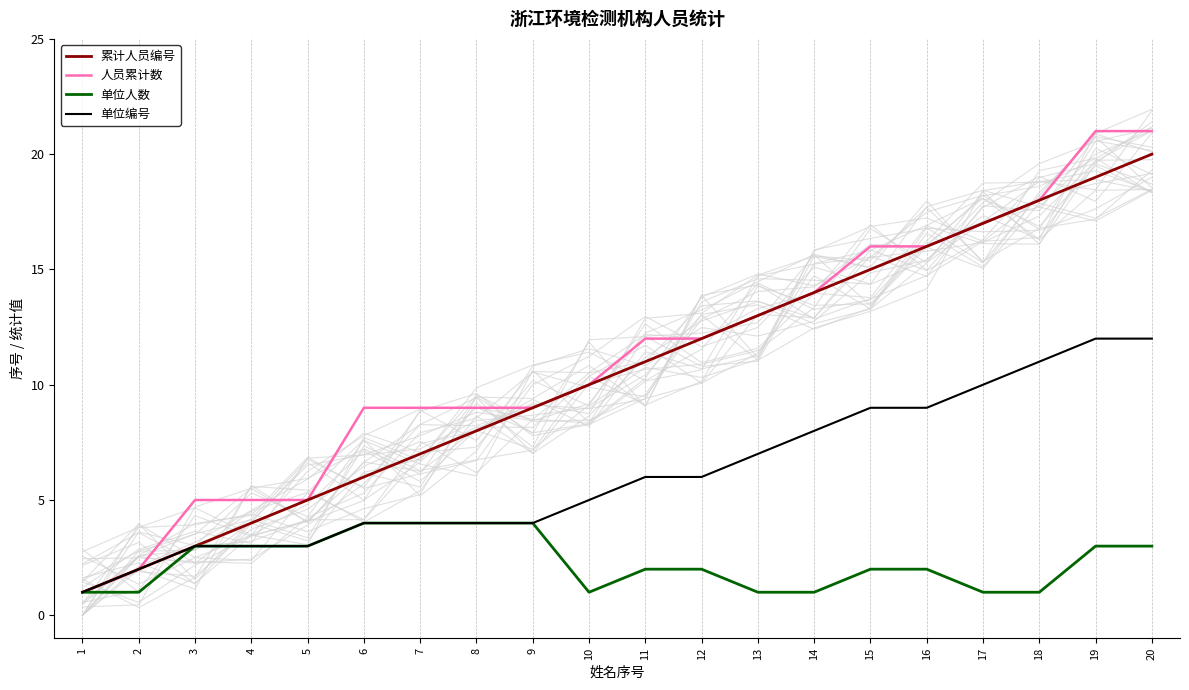

What is the difference between the 单位编号 values at 14 and 16?

1